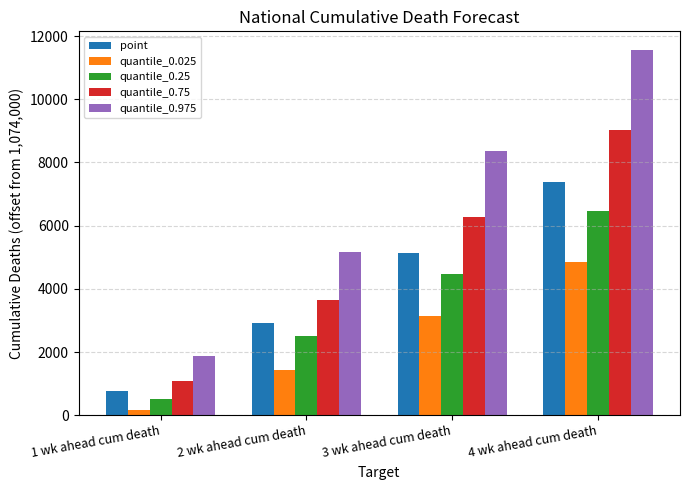

Reading left to right, extract all data points from this chart.

point: 768	2933	5130	7373
quantile_0.025: 157	1437	3157	4851
quantile_0.25: 523	2519	4479	6458
quantile_0.75: 1088	3653	6286	9043
quantile_0.975: 1882	5170	8350	11571